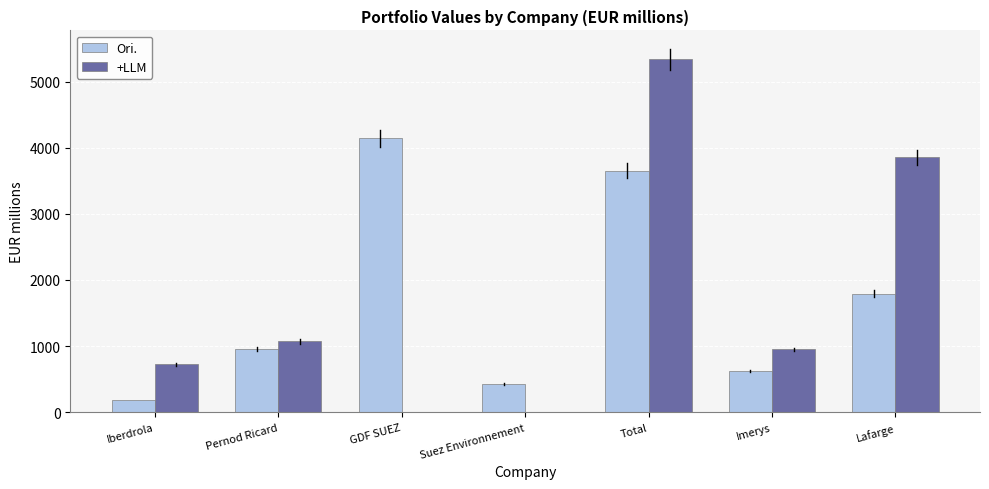

What is the total value across all series at Total?

8994